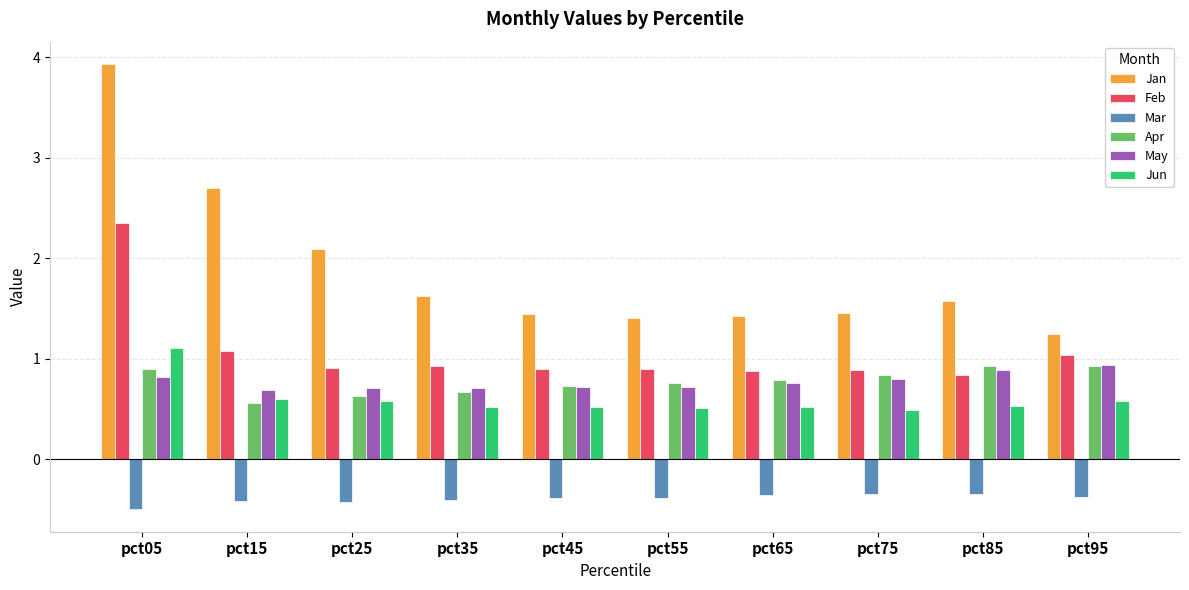

What is the difference between the Apr values at pct05 and pct35?

0.2